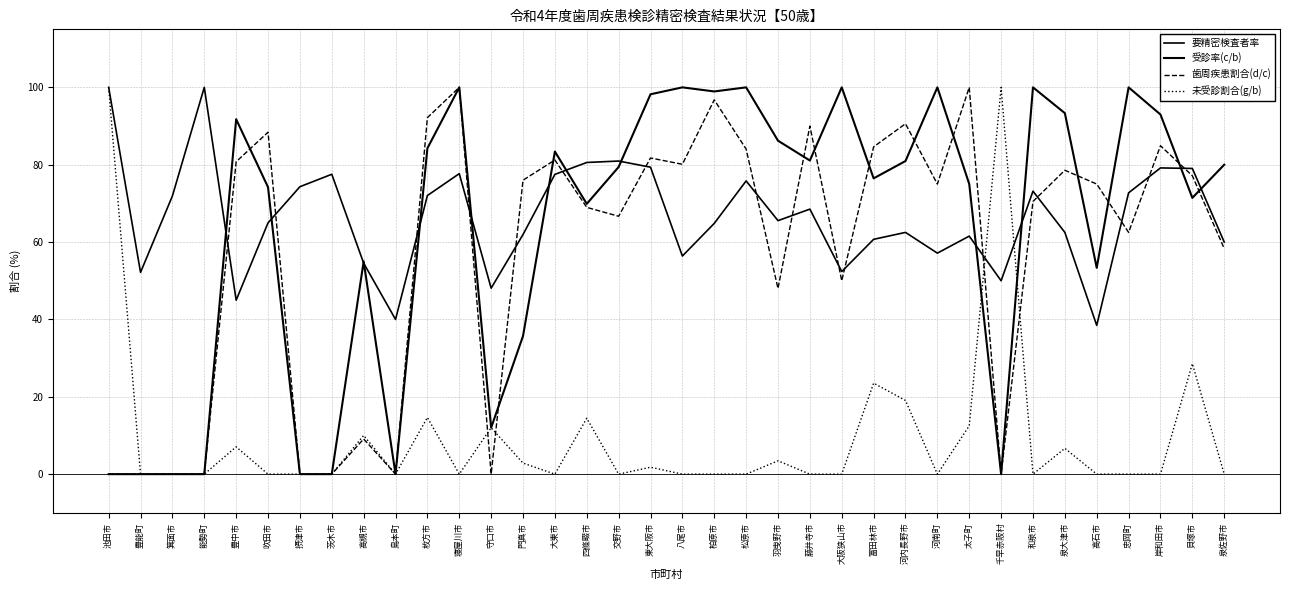

Is this an area chart (filled region under the line)?

No